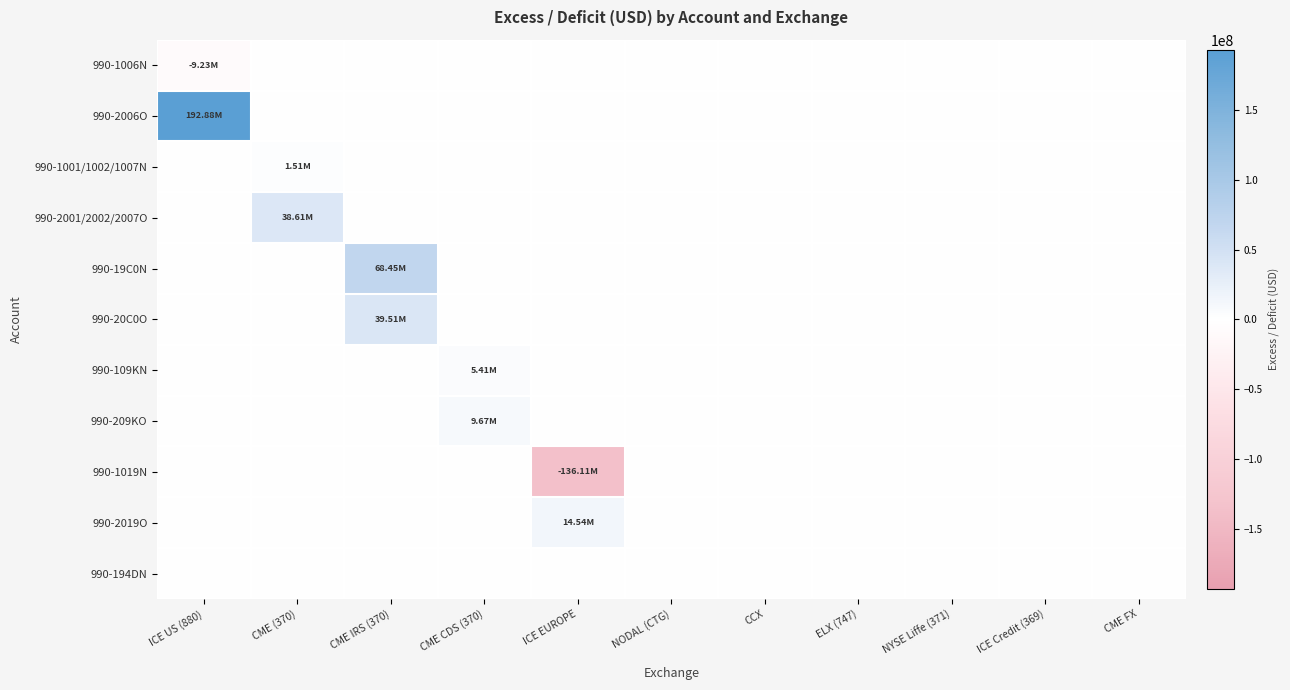

Reading left to right, extract all data points from this chart.

990-1006N: ICE US (880)=-9230079.0	CME (370)=0.0	CME IRS (370)=0.0	CME CDS (370)=0.0	ICE EUROPE=0.0	NODAL (CTG)=0.0	CCX=0.0	ELX (747)=0.0	NYSE Liffe (371)=0.0	ICE Credit (369)=0.0	CME FX=0.0
990-2006O: ICE US (880)=192884684.8	CME (370)=0.0	CME IRS (370)=0.0	CME CDS (370)=0.0	ICE EUROPE=0.0	NODAL (CTG)=0.0	CCX=0.0	ELX (747)=0.0	NYSE Liffe (371)=0.0	ICE Credit (369)=0.0	CME FX=0.0
990-1001/1002/1007N: ICE US (880)=0.0	CME (370)=1508534.4	CME IRS (370)=0.0	CME CDS (370)=0.0	ICE EUROPE=0.0	NODAL (CTG)=0.0	CCX=0.0	ELX (747)=0.0	NYSE Liffe (371)=0.0	ICE Credit (369)=0.0	CME FX=0.0
990-2001/2002/2007O: ICE US (880)=0.0	CME (370)=38614401.0	CME IRS (370)=0.0	CME CDS (370)=0.0	ICE EUROPE=0.0	NODAL (CTG)=0.0	CCX=0.0	ELX (747)=0.0	NYSE Liffe (371)=0.0	ICE Credit (369)=0.0	CME FX=0.0
990-19C0N: ICE US (880)=0.0	CME (370)=0.0	CME IRS (370)=68448521.1	CME CDS (370)=0.0	ICE EUROPE=0.0	NODAL (CTG)=0.0	CCX=0.0	ELX (747)=0.0	NYSE Liffe (371)=0.0	ICE Credit (369)=0.0	CME FX=0.0
990-20C0O: ICE US (880)=0.0	CME (370)=0.0	CME IRS (370)=39510743.1	CME CDS (370)=0.0	ICE EUROPE=0.0	NODAL (CTG)=0.0	CCX=0.0	ELX (747)=0.0	NYSE Liffe (371)=0.0	ICE Credit (369)=0.0	CME FX=0.0
990-109KN: ICE US (880)=0.0	CME (370)=0.0	CME IRS (370)=0.0	CME CDS (370)=5411031.2	ICE EUROPE=0.0	NODAL (CTG)=0.0	CCX=0.0	ELX (747)=0.0	NYSE Liffe (371)=0.0	ICE Credit (369)=0.0	CME FX=0.0
990-209KO: ICE US (880)=0.0	CME (370)=0.0	CME IRS (370)=0.0	CME CDS (370)=9666314.9	ICE EUROPE=0.0	NODAL (CTG)=0.0	CCX=0.0	ELX (747)=0.0	NYSE Liffe (371)=0.0	ICE Credit (369)=0.0	CME FX=0.0
990-1019N: ICE US (880)=0.0	CME (370)=0.0	CME IRS (370)=0.0	CME CDS (370)=0.0	ICE EUROPE=-136112589.5	NODAL (CTG)=0.0	CCX=0.0	ELX (747)=0.0	NYSE Liffe (371)=0.0	ICE Credit (369)=0.0	CME FX=0.0
990-2019O: ICE US (880)=0.0	CME (370)=0.0	CME IRS (370)=0.0	CME CDS (370)=0.0	ICE EUROPE=14535141.9	NODAL (CTG)=0.0	CCX=0.0	ELX (747)=0.0	NYSE Liffe (371)=0.0	ICE Credit (369)=0.0	CME FX=0.0
990-194DN: ICE US (880)=0.0	CME (370)=0.0	CME IRS (370)=0.0	CME CDS (370)=0.0	ICE EUROPE=0.0	NODAL (CTG)=0.0	CCX=0.0	ELX (747)=0.0	NYSE Liffe (371)=0.0	ICE Credit (369)=0.0	CME FX=0.0